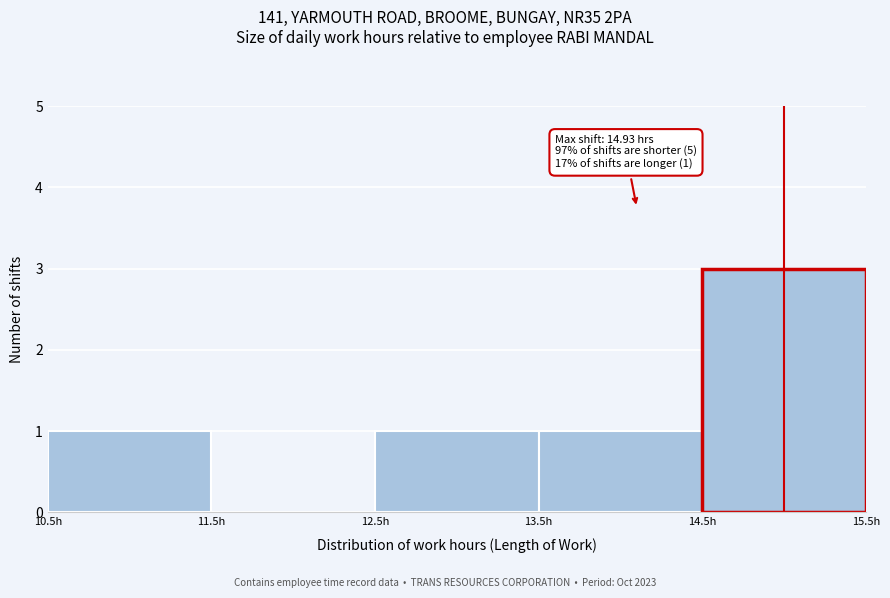

Which range on the x-axis has the tallest bar?

14.5 to 15.5